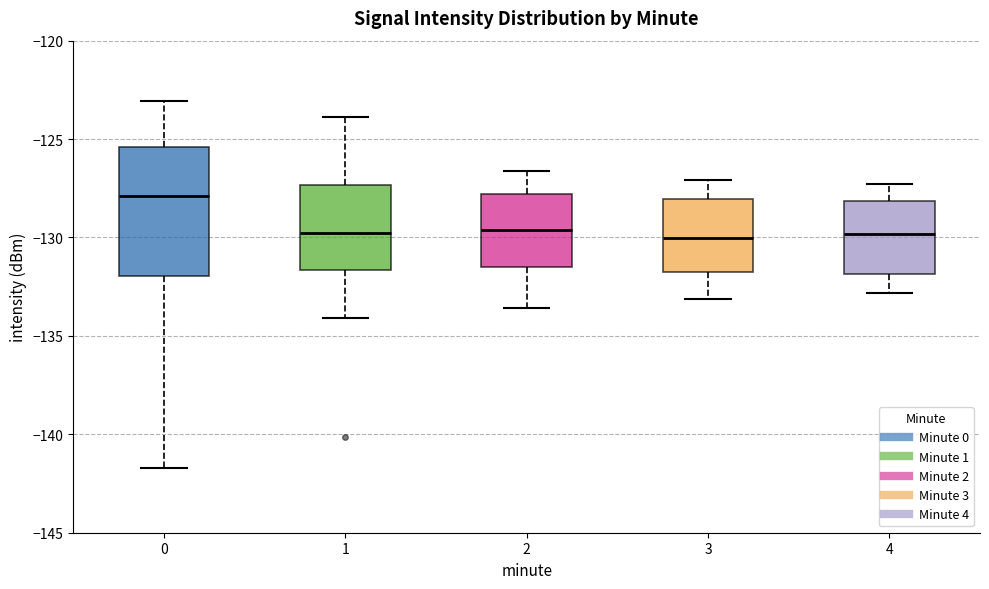

Reading left to right, read every box against the y-axis: the position of its median line, the range the box covers, and the ends of its whiskers. The values are not printed on the chart, so give them approximately, as read against the axis.

0: median -128.0, box -132.0 to -125.5, whiskers -141.5 to -123.0
1: median -129.5, box -131.5 to -127.5, whiskers -134.0 to -124.0
2: median -129.5, box -131.5 to -128.0, whiskers -133.5 to -126.5
3: median -130.0, box -132.0 to -128.0, whiskers -133.0 to -127.0
4: median -130.0, box -132.0 to -128.0, whiskers -133.0 to -127.5